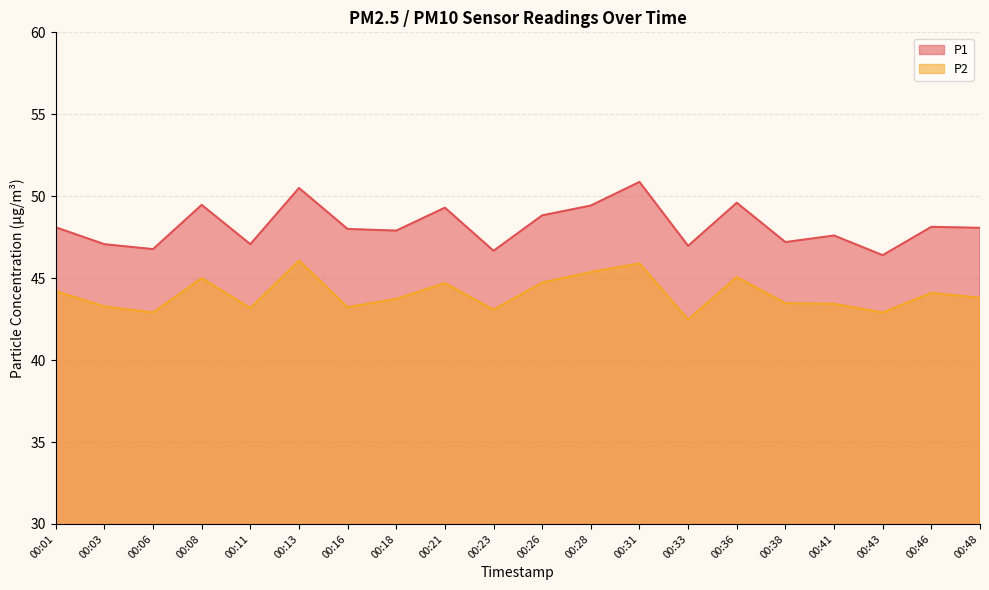

Is it true that P2 equals 44.1 at 00:46?

True